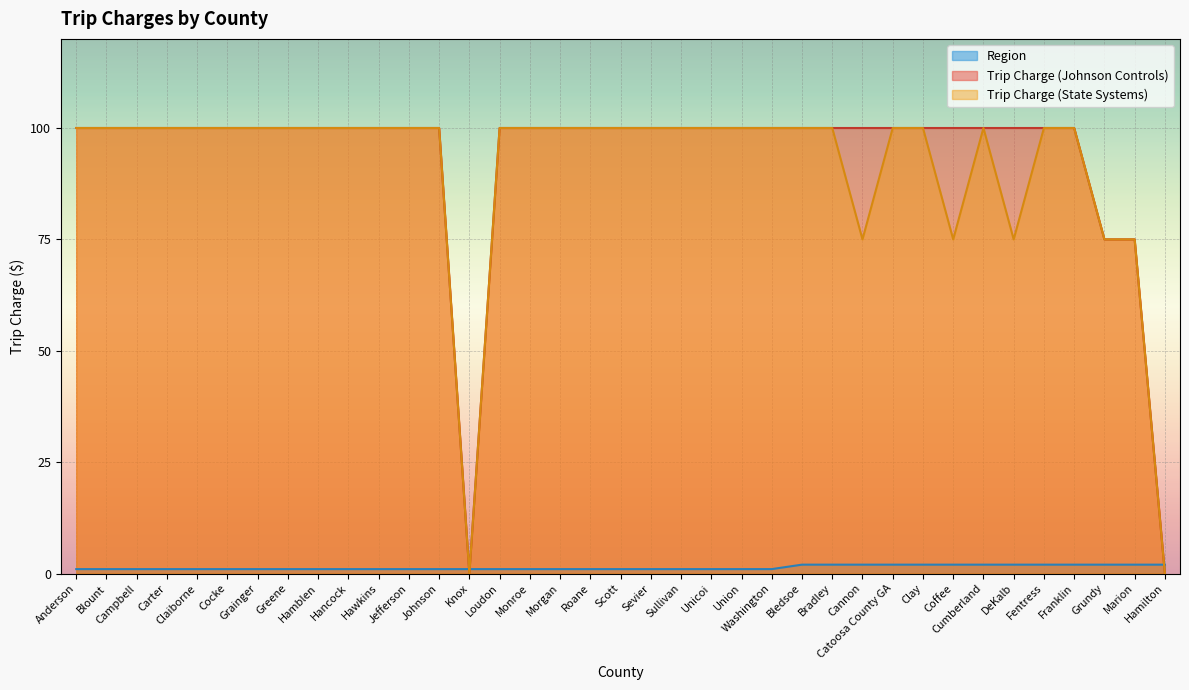

What is the sum of all Trip Charge (Johnson Controls) values?

3450